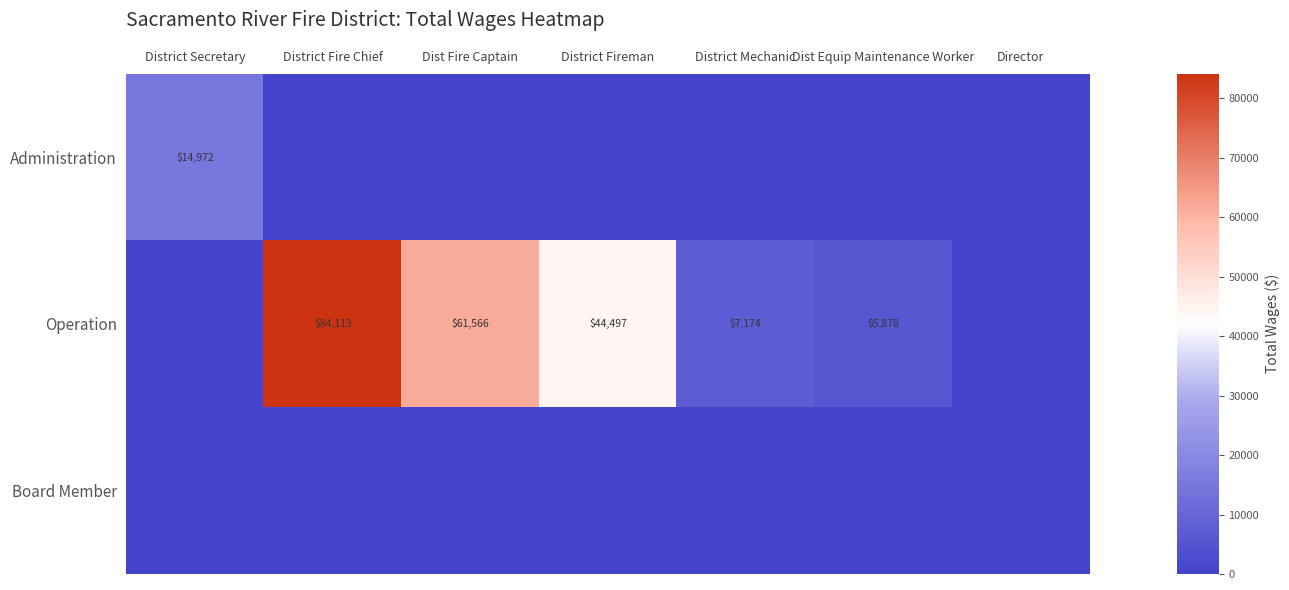

Which category has the highest value across all series?

District Fire Chief